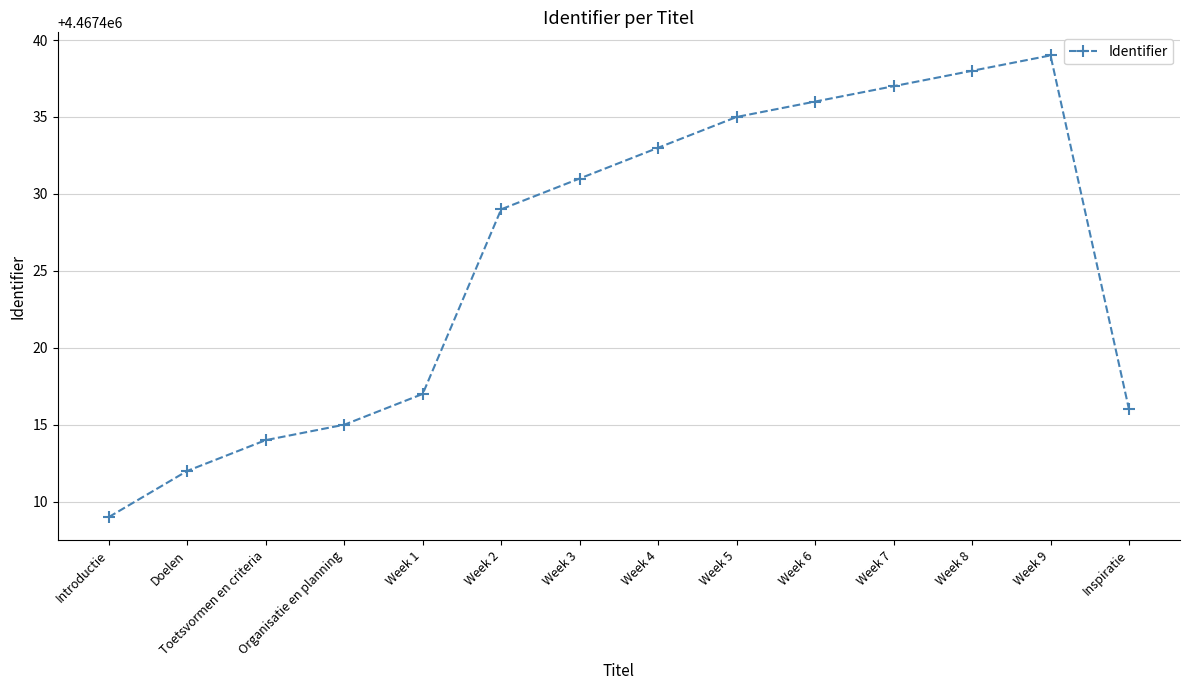

What is the change in value from Week 3 to Week 4?

+2